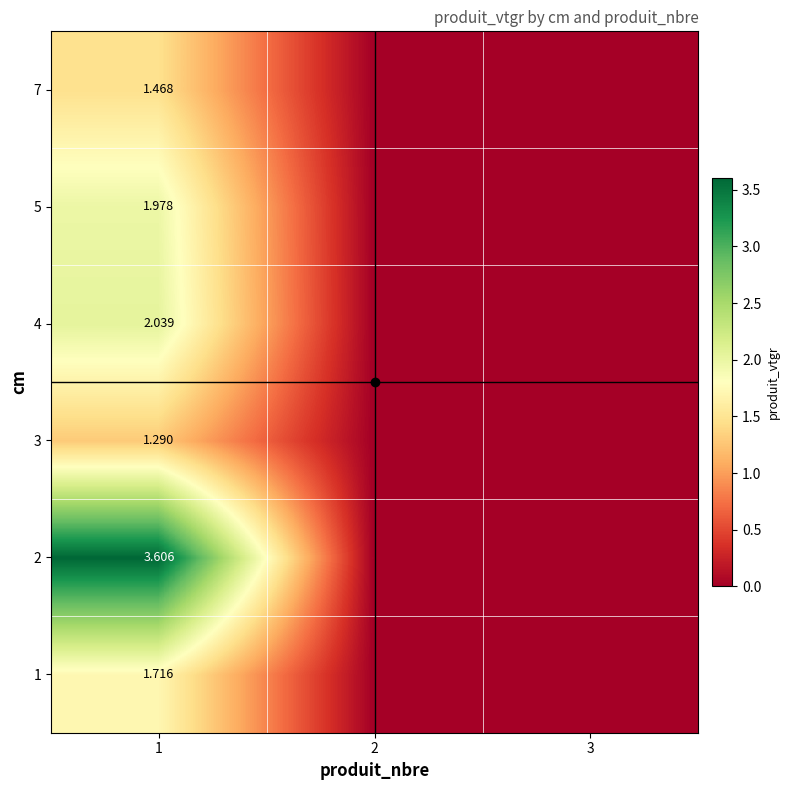

What is the maximum value shown in the chart?

3.6